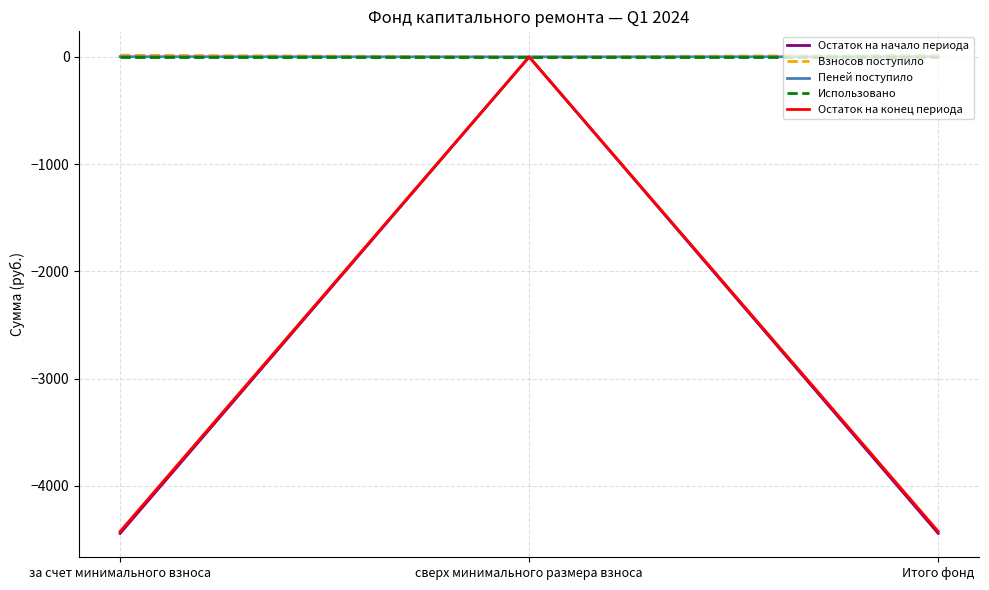

What is the difference between the maximum and second lowest values in the Остаток на конец периода series?

4426.6